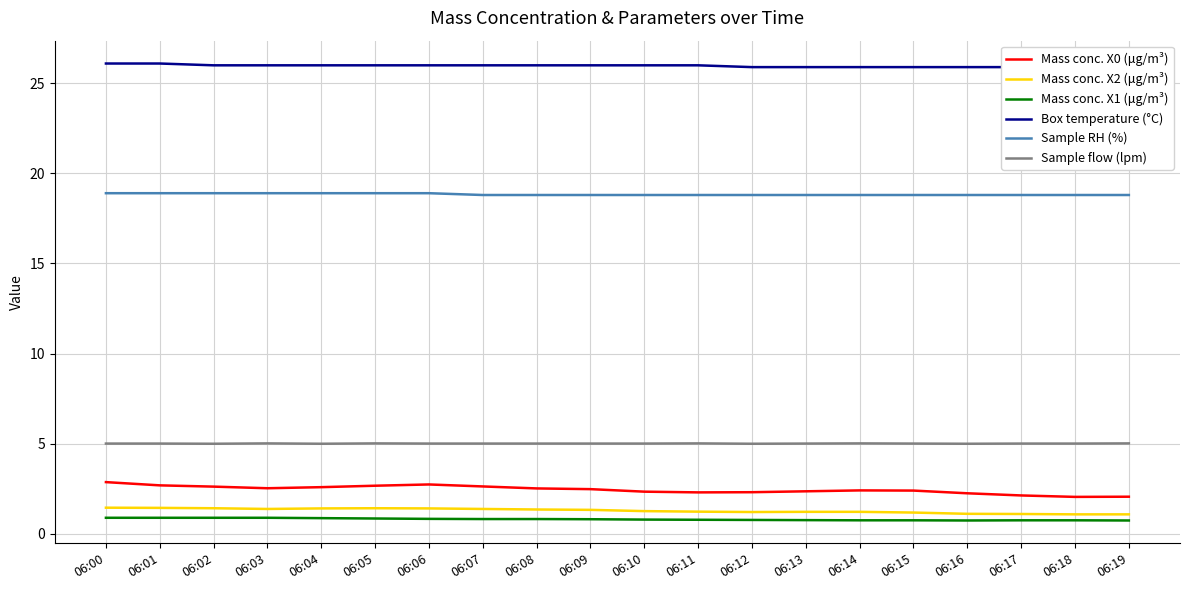

True or false: Sample RH (%) has more than 0 interior local peaks.

False